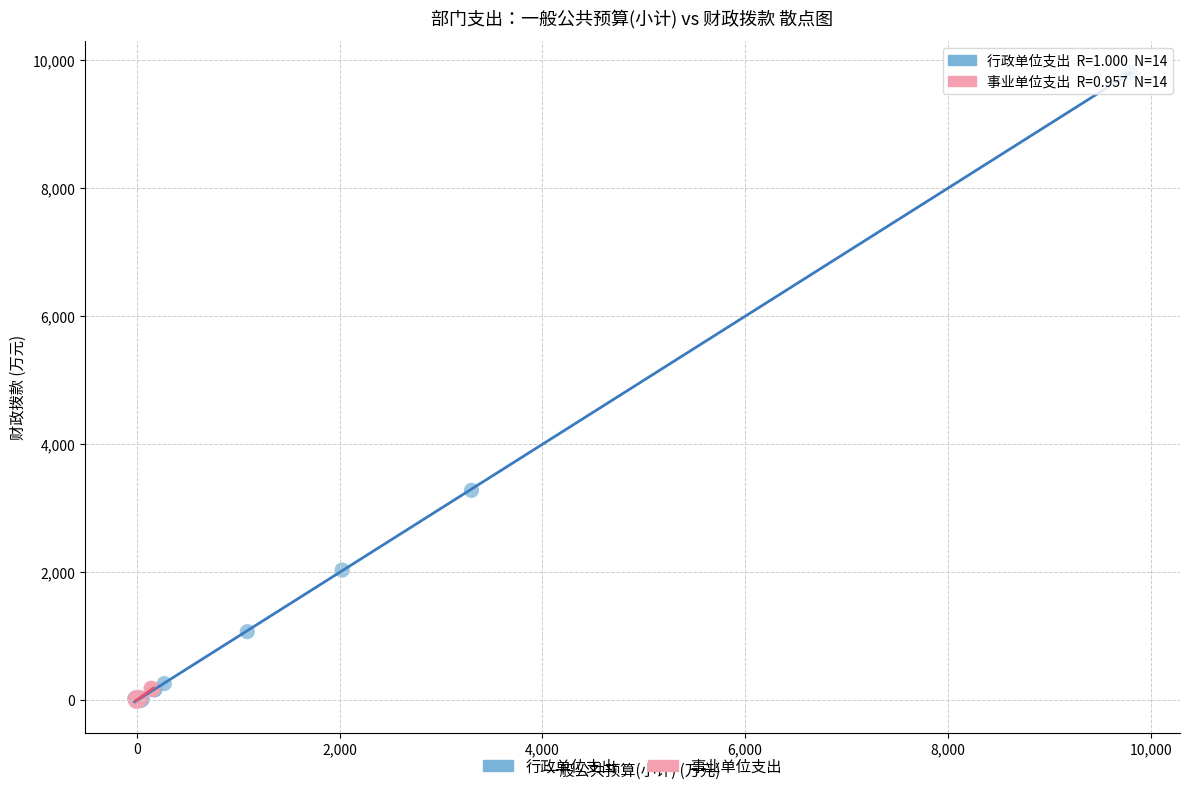

What are all the series names shown in the legend?

行政单位支出, 事业单位支出